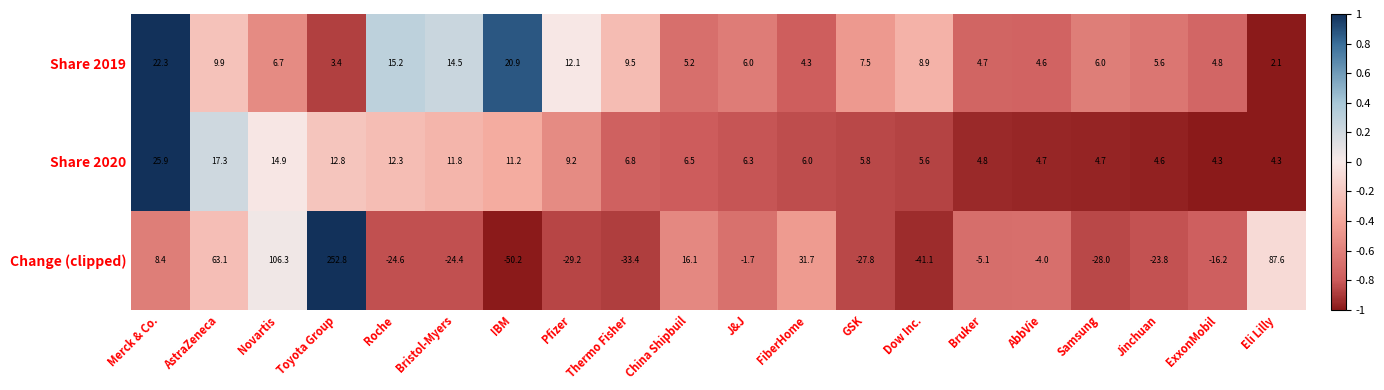

Which series has the largest total across all categories?

Change (clipped)